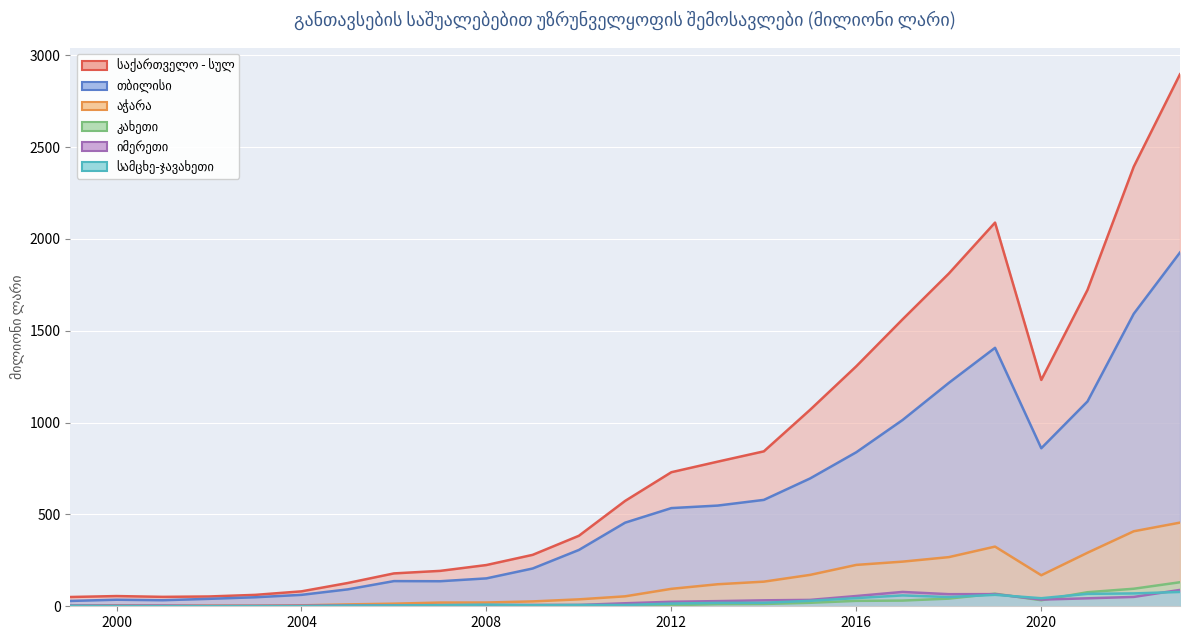

True or false: კახეთი and საქართველო - სულ cross at least once.

False